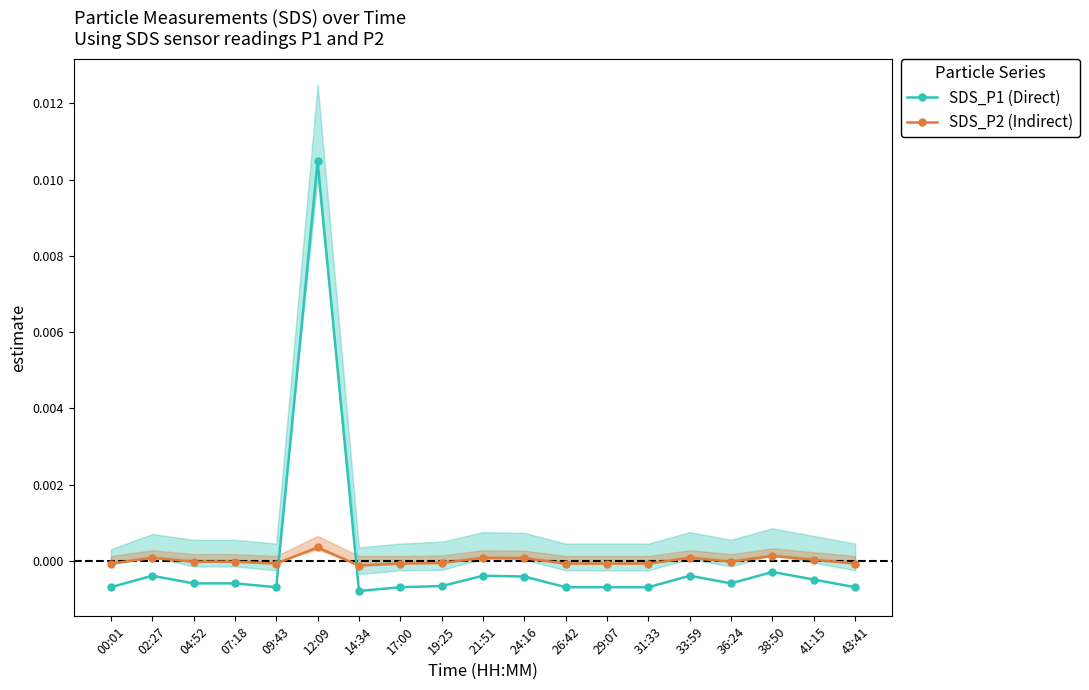

At which category does SDS_P1 (Direct) reach its first local peak?

02:27